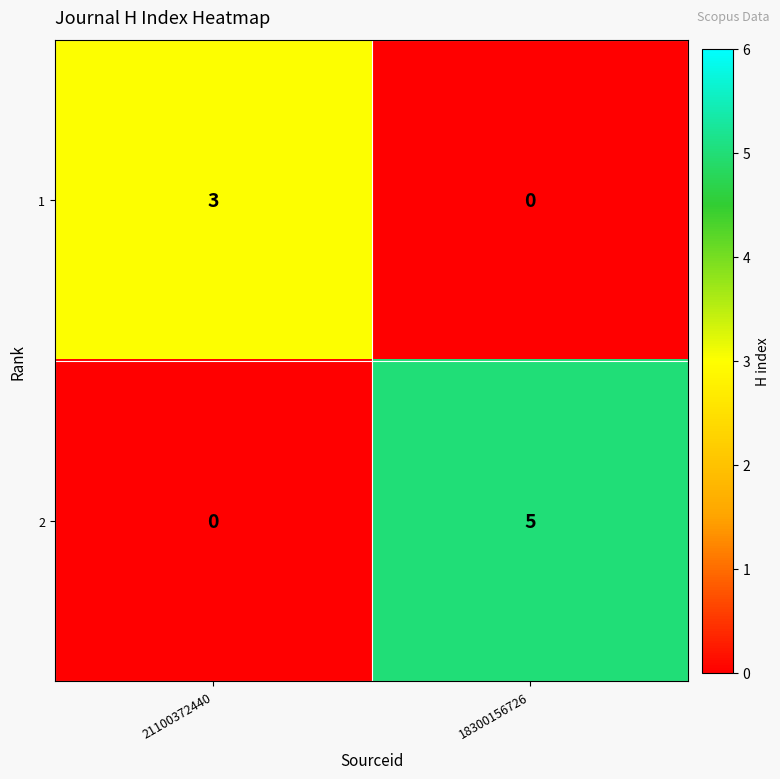

What is the difference between the highest and lowest values at 21100372440?

3